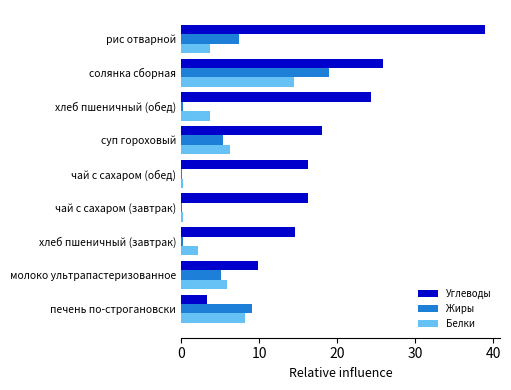

Which series has the largest total across all categories?

Углеводы